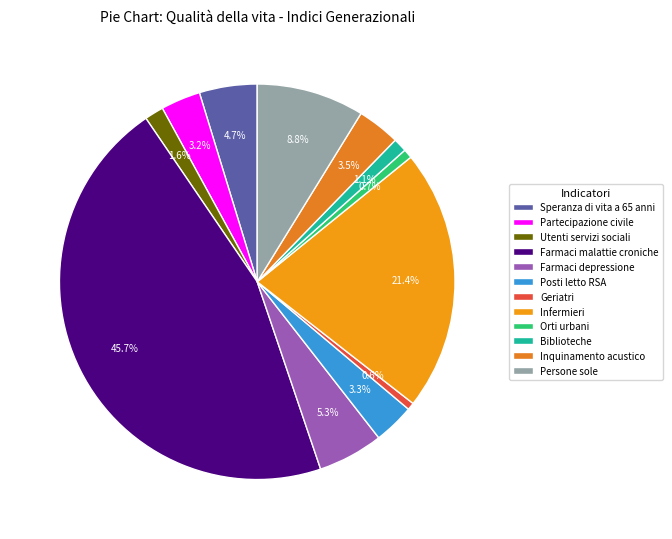

To the nearest percent, what is the average slice percentage?

8%